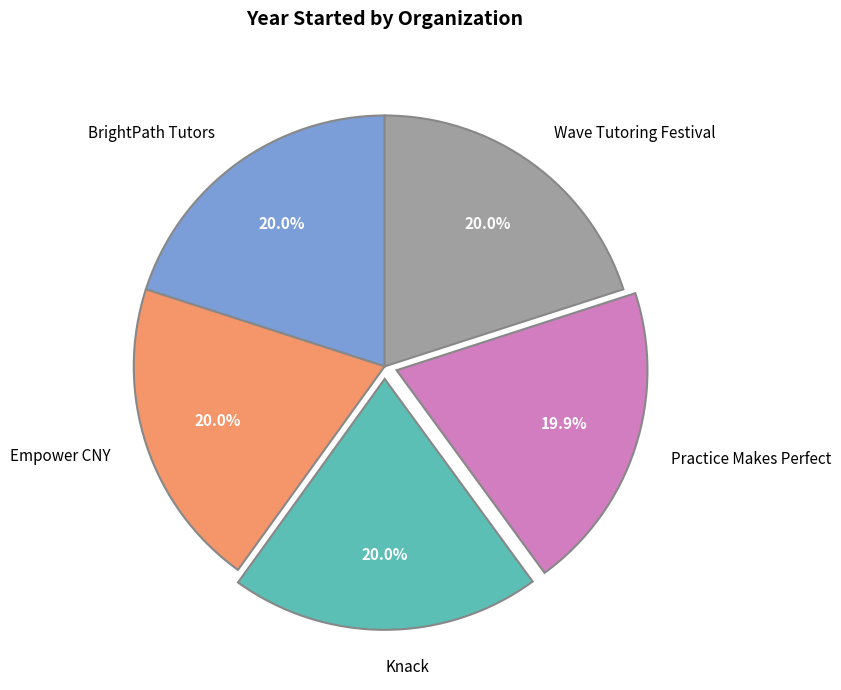

Approximately how many times larger is the value at BrightPath Tutors compared to Knack?

1.0